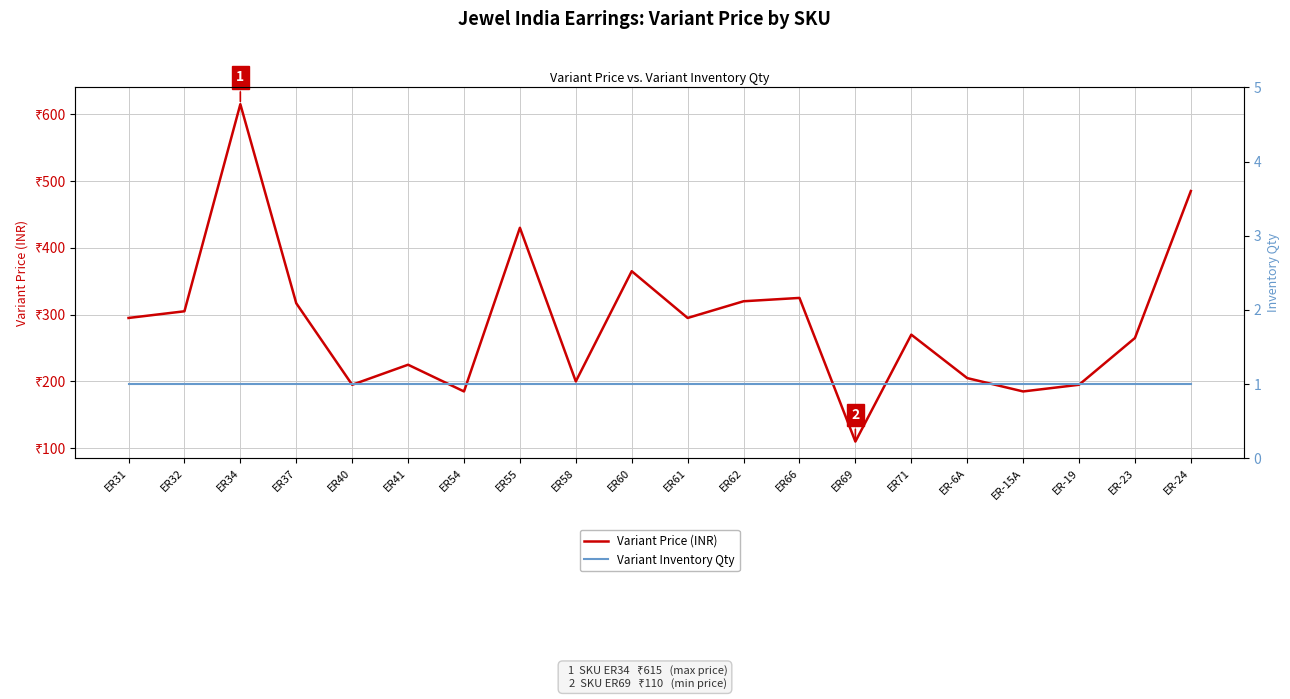

The Variant Price (INR) series shows 995 at ER34. True or false?

False